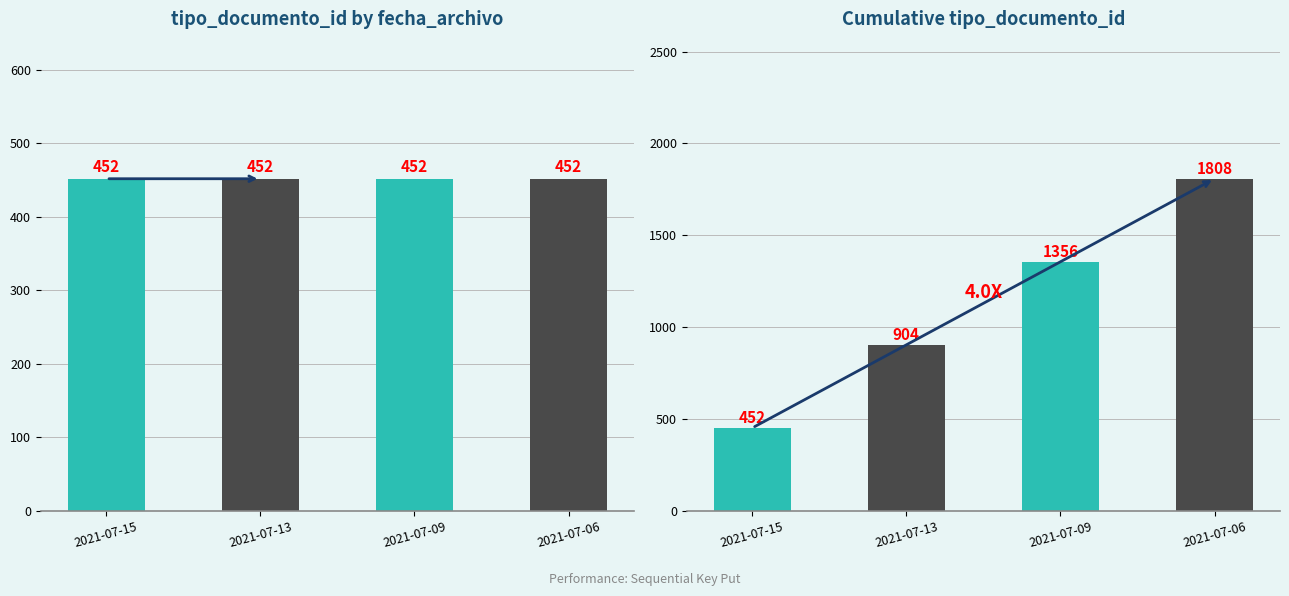

Reading right to left, what are all the values shown in this chart?

tipo_documento_id: 2021-07-06=452	2021-07-09=452	2021-07-13=452	2021-07-15=452
Cumulative tipo_documento_id: 2021-07-06=1808	2021-07-09=1356	2021-07-13=904	2021-07-15=452